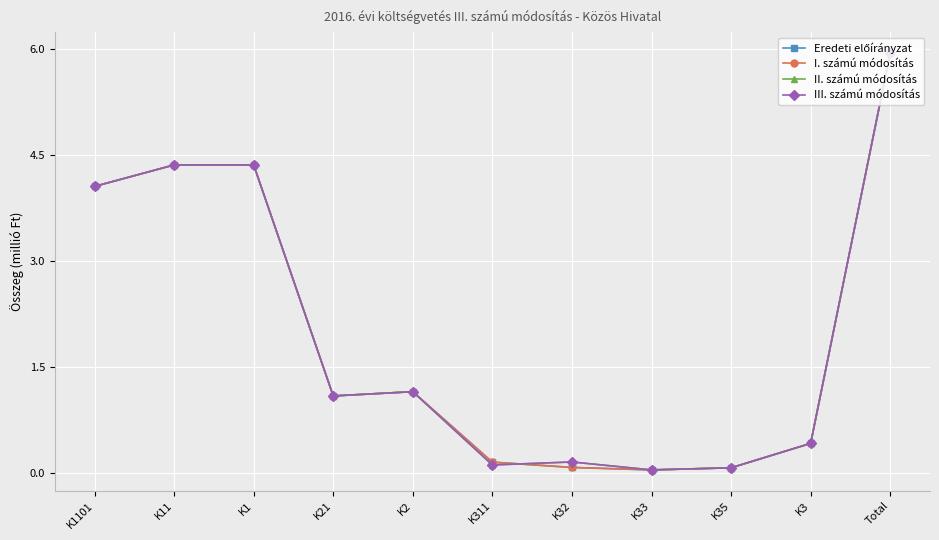

What is the value of the II. számú módosítás point at the 4th from the left?

1.1